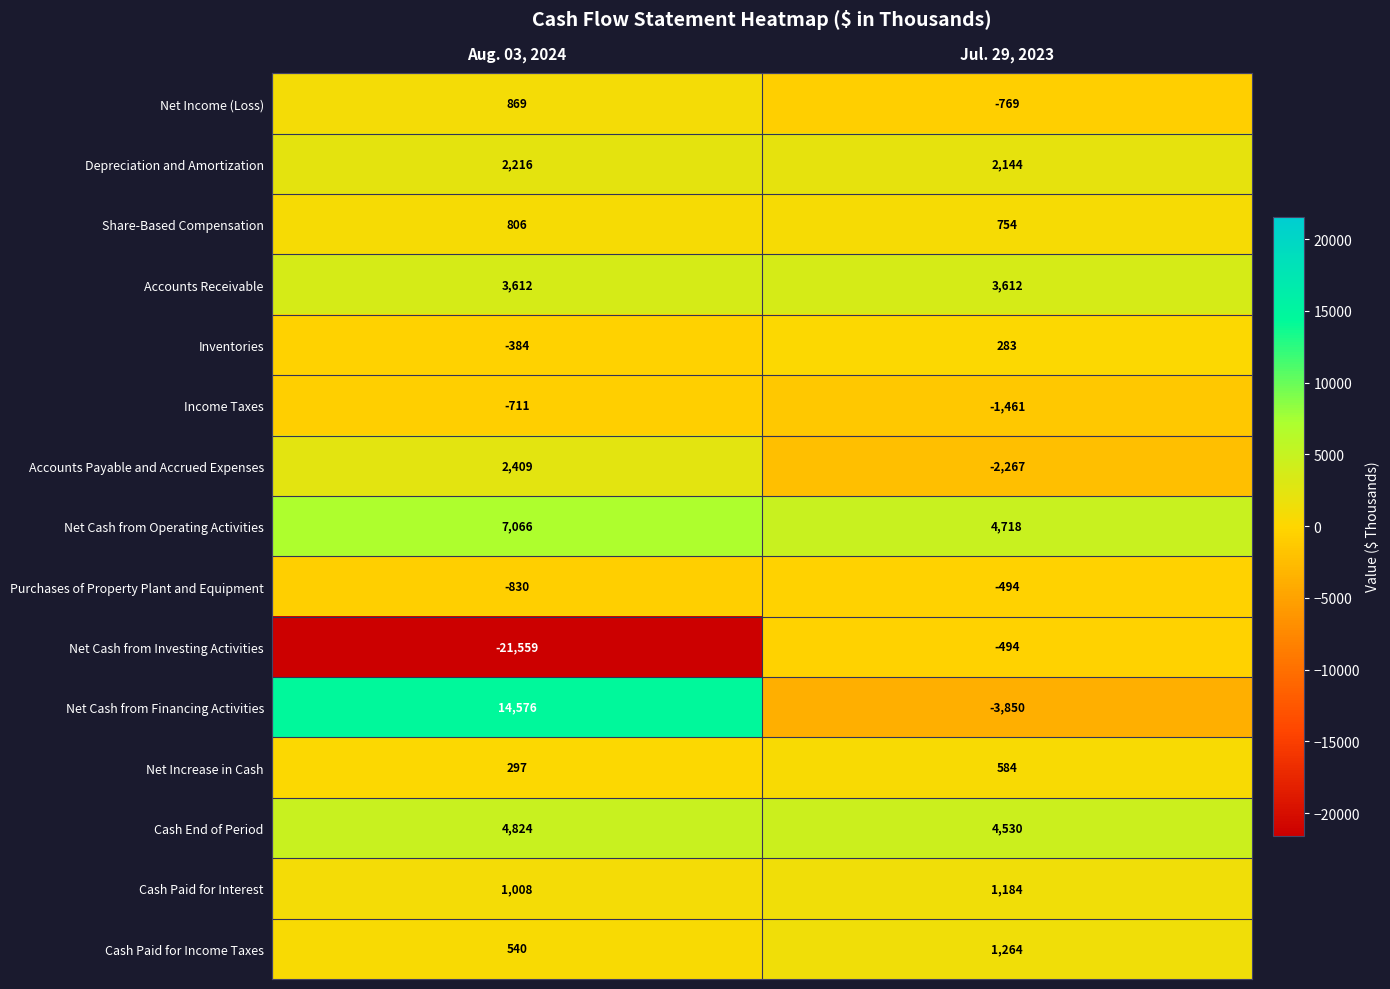

At which label is Inventories closest to -50?

Jul. 29, 2023